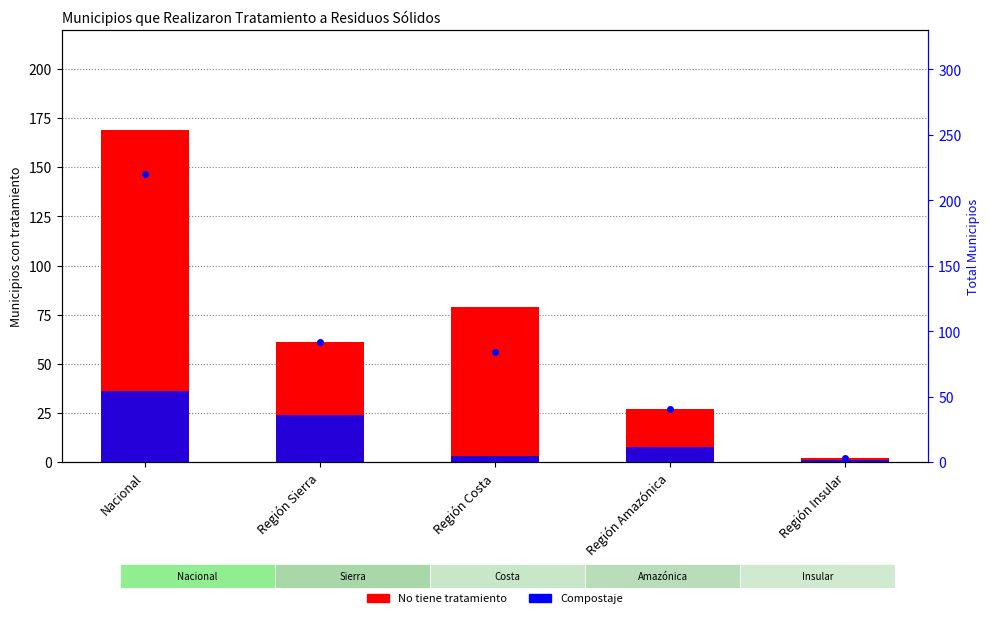

List the series in order of their overall mean, highest first.

Municipios, No tiene tratamiento, Compostaje